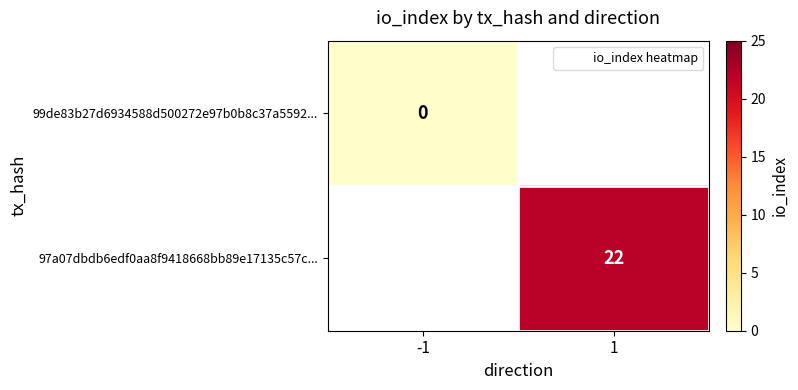

At -1, list the series in order from largest to smallest.

99de83b27d6934588d500272e97b0b8c37a5592..., 97a07dbdb6edf0aa8f9418668bb89e17135c57c...